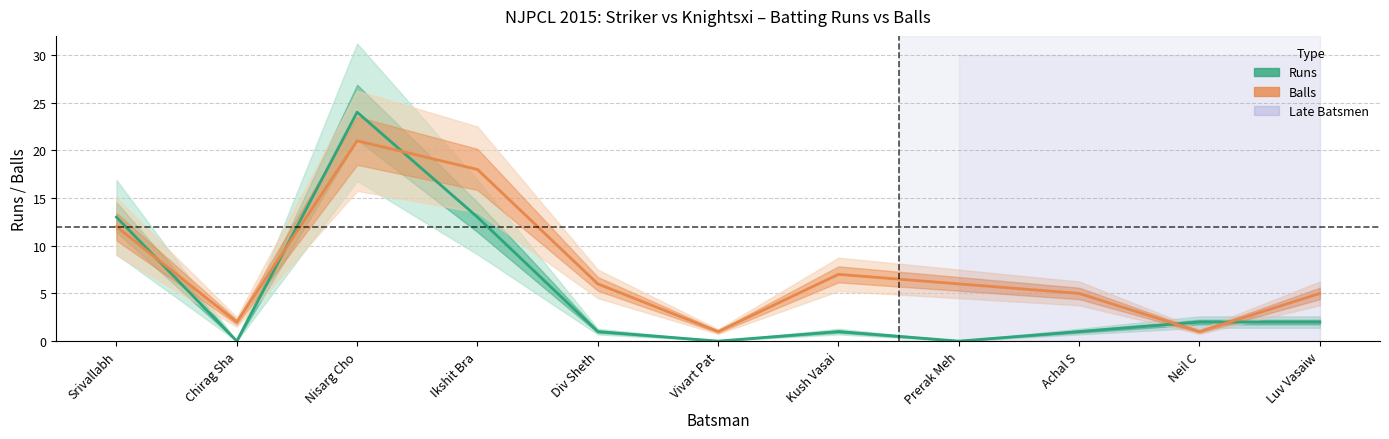

Which category has the lowest value across all series?

Chirag Sha